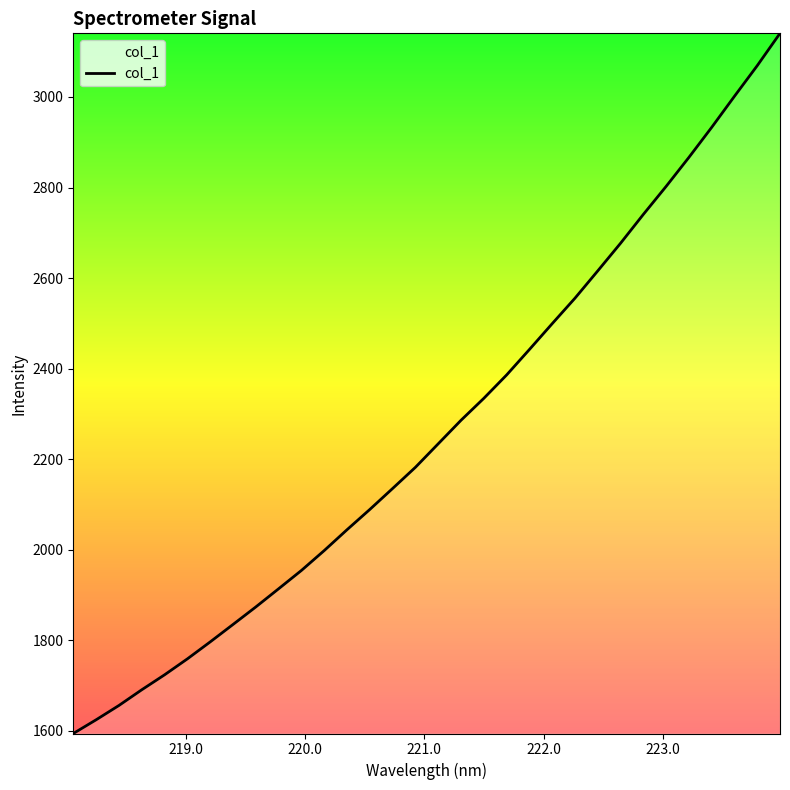

What is the maximum value shown in the chart?

3140.6